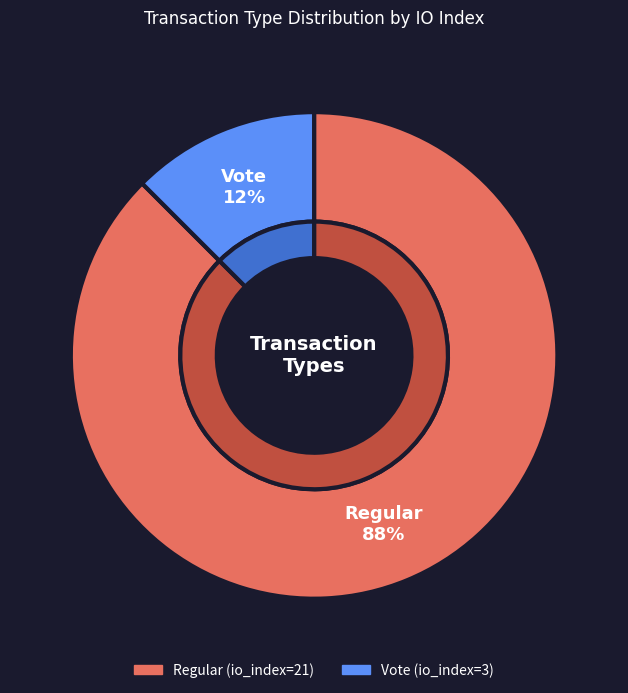

Which category accounts for the majority?

Regular